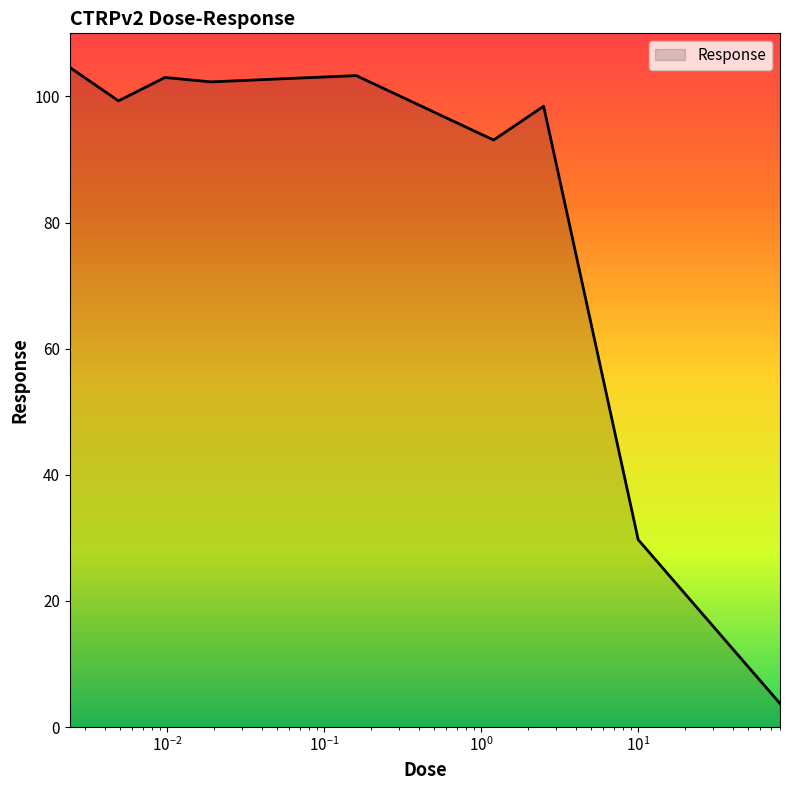

What is the smallest value displayed?

3.7